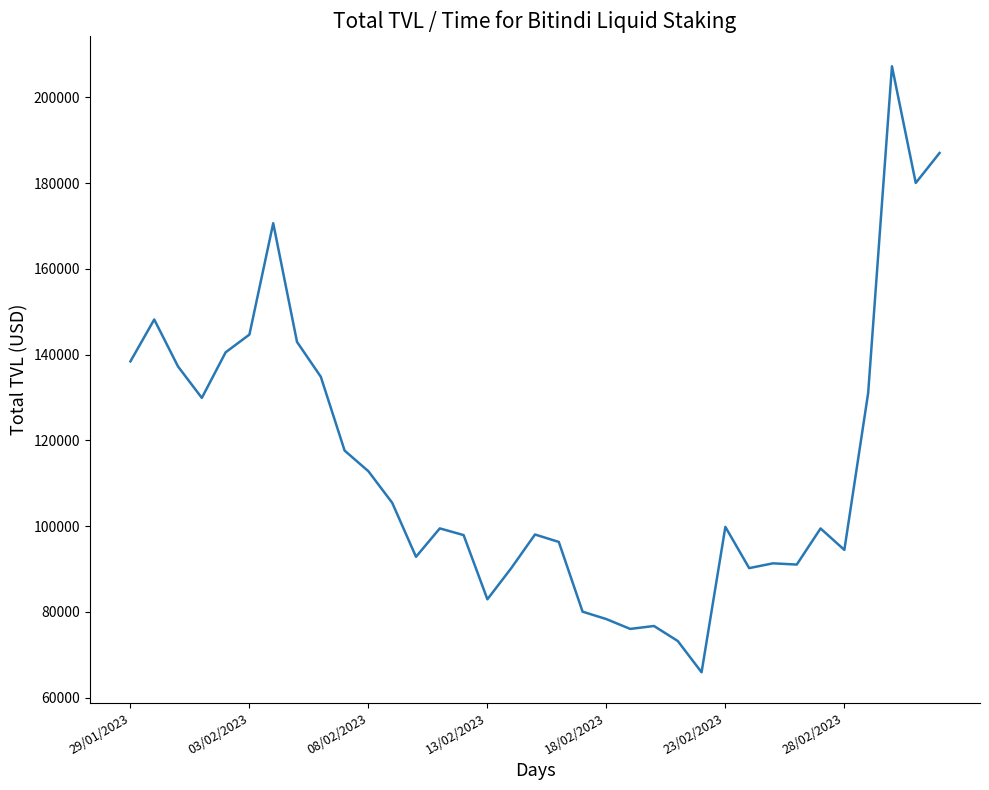

What is the difference between the maximum and minimum values?

141350.2